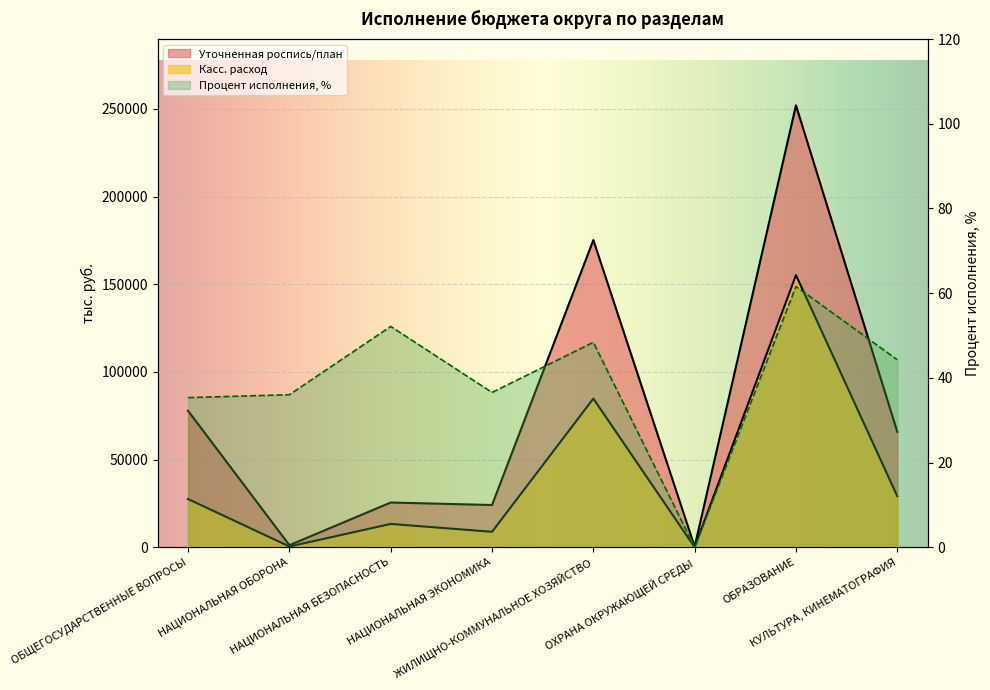

What is the difference between the maximum and minimum values in the Процент исполнения series?

61.6